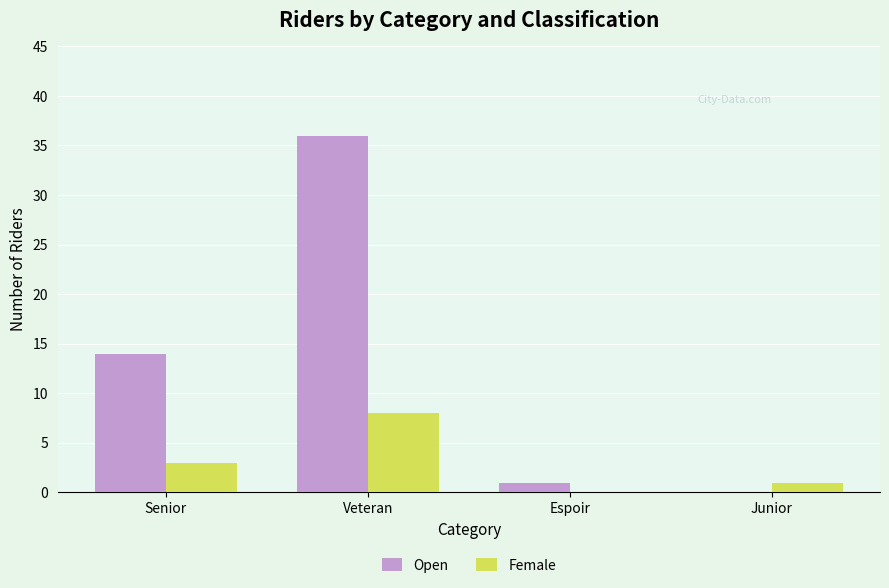

Which series changed the most between Senior and Espoir?

Open